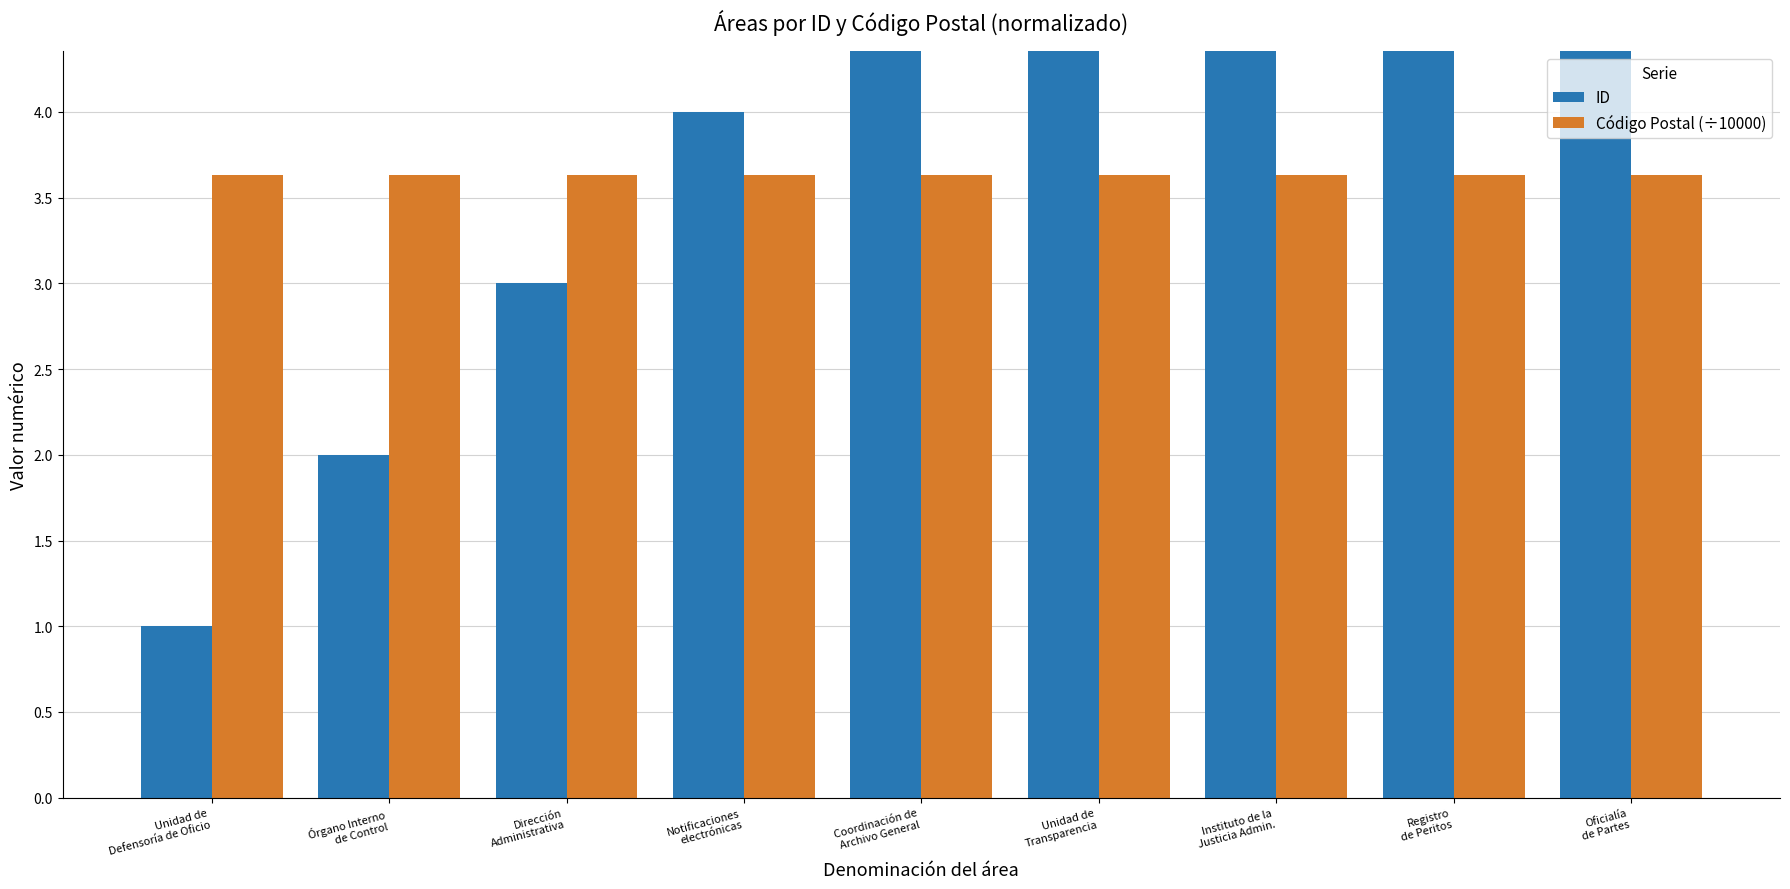

Is it true that ID equals 5.0 at Coordinación de
Archivo General?

True